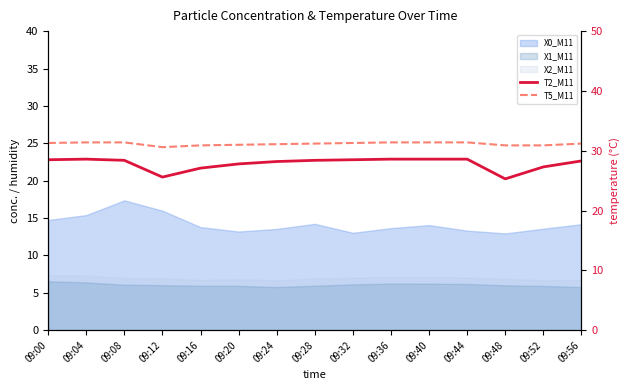

What is the approximate value of T5_M11 at 09:36?

31.4